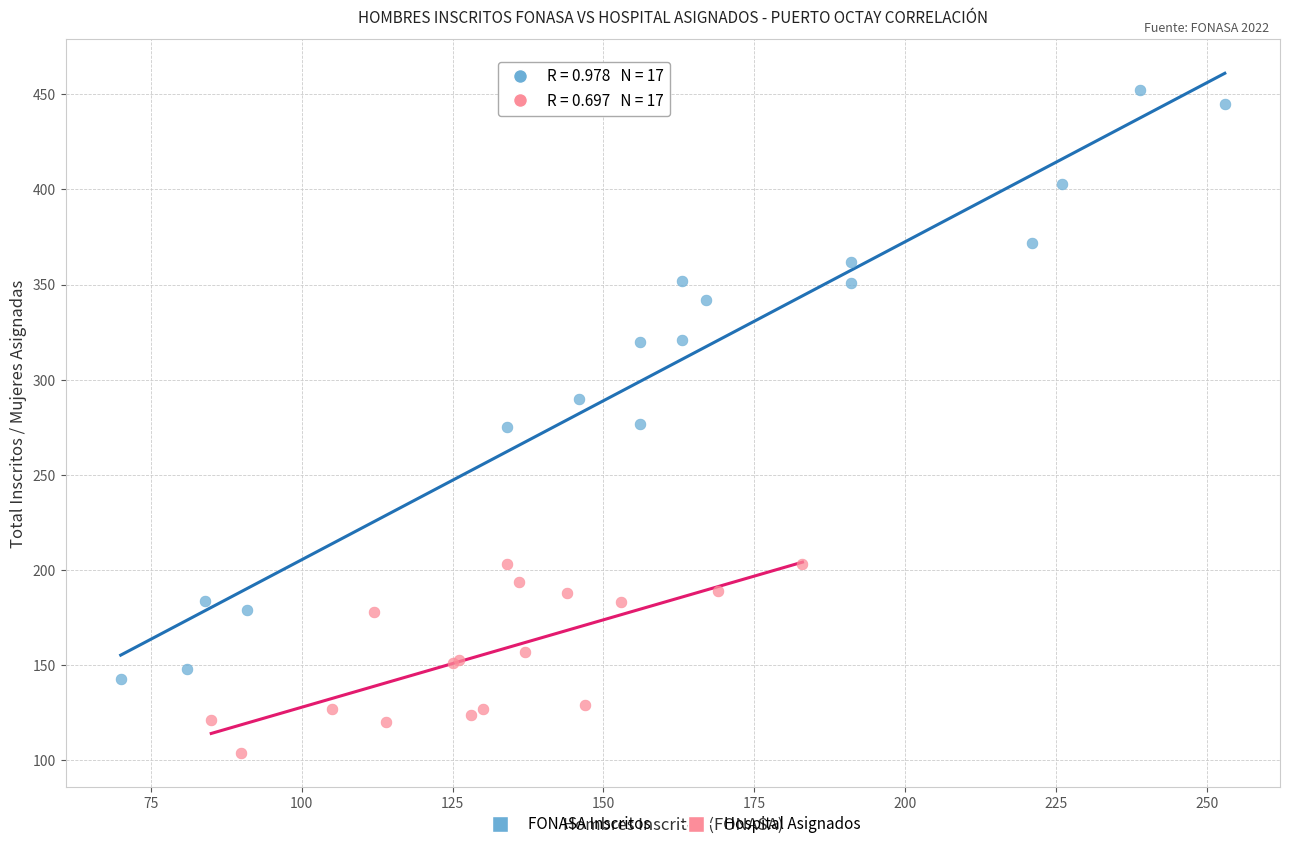

What are all the series names shown in the legend?

FONASA Inscritos, Hospital Asignados